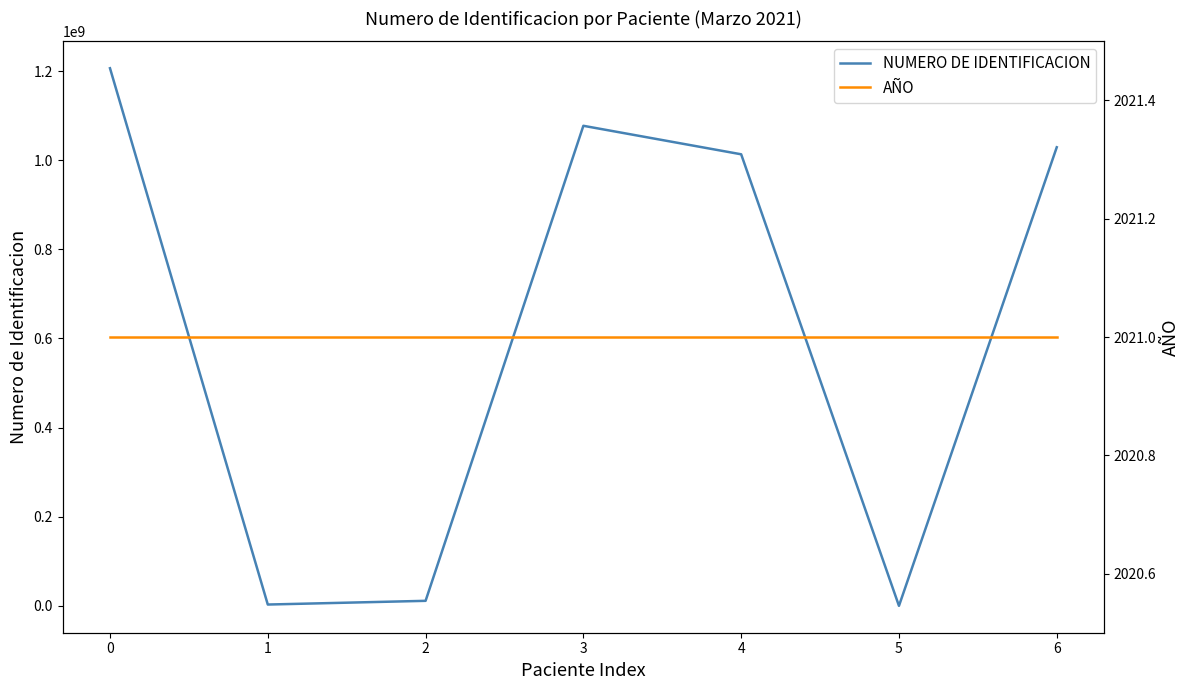

What are all the series names shown in the legend?

NUMERO DE IDENTIFICACION, AÑO